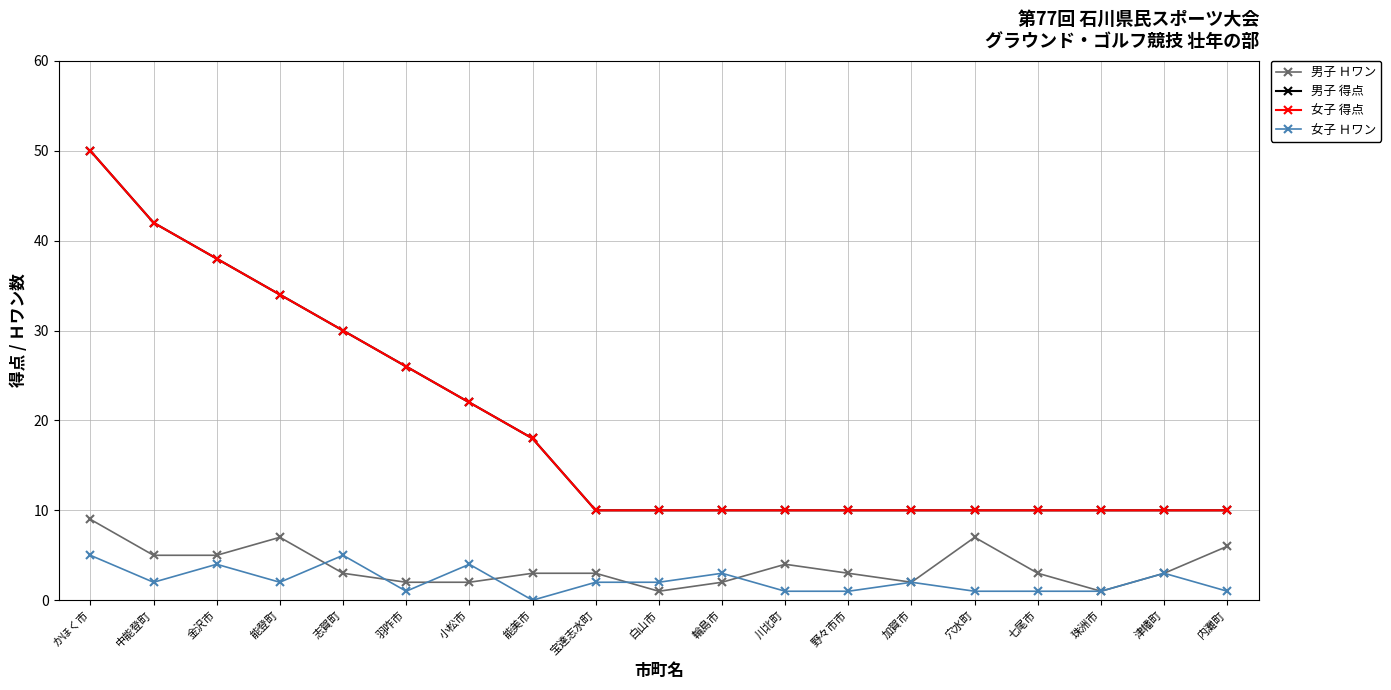

How many series are shown in this chart?

4